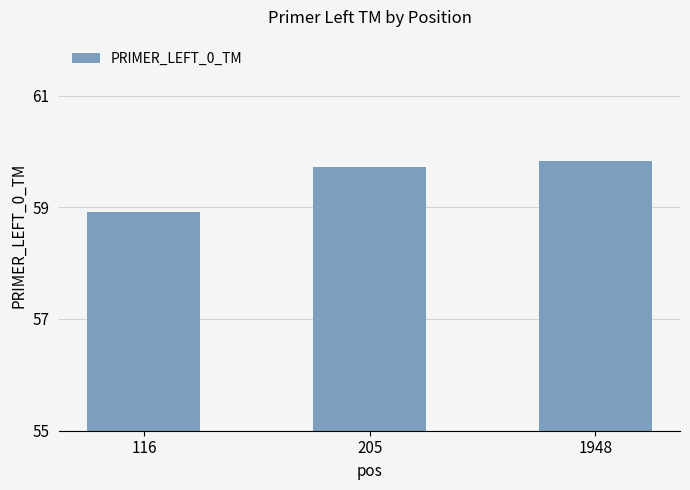

What is the change in value from 116 to 1948?

+0.9